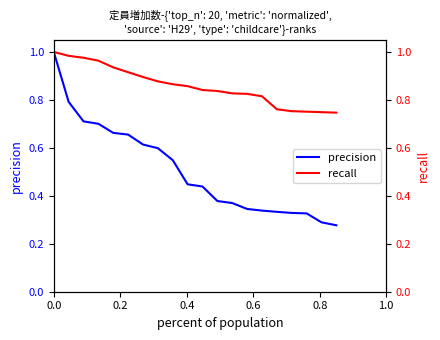

What is the highest value of the precision series?

1.0